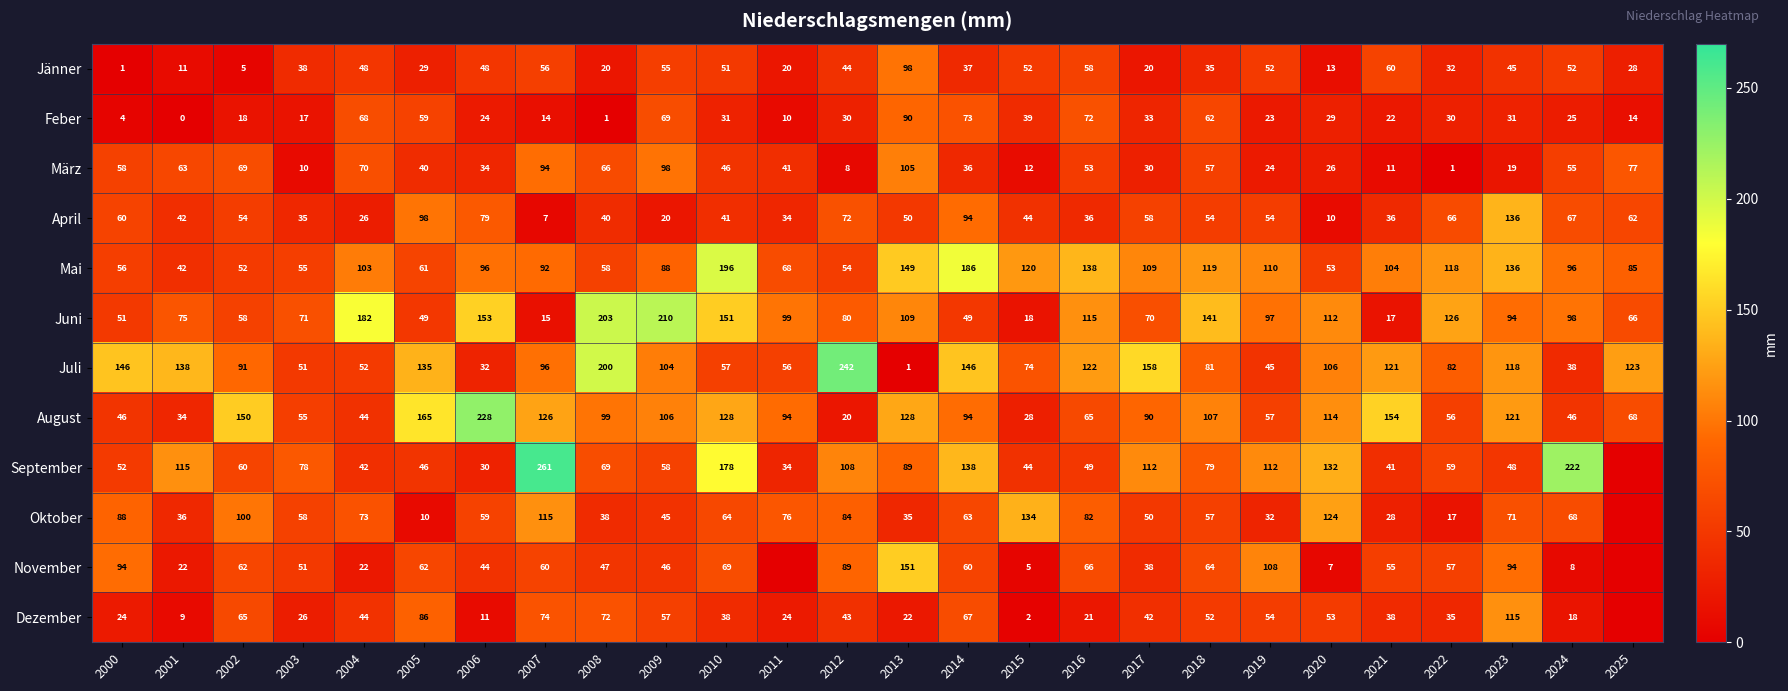

What is the total value across all series at 2018?

908